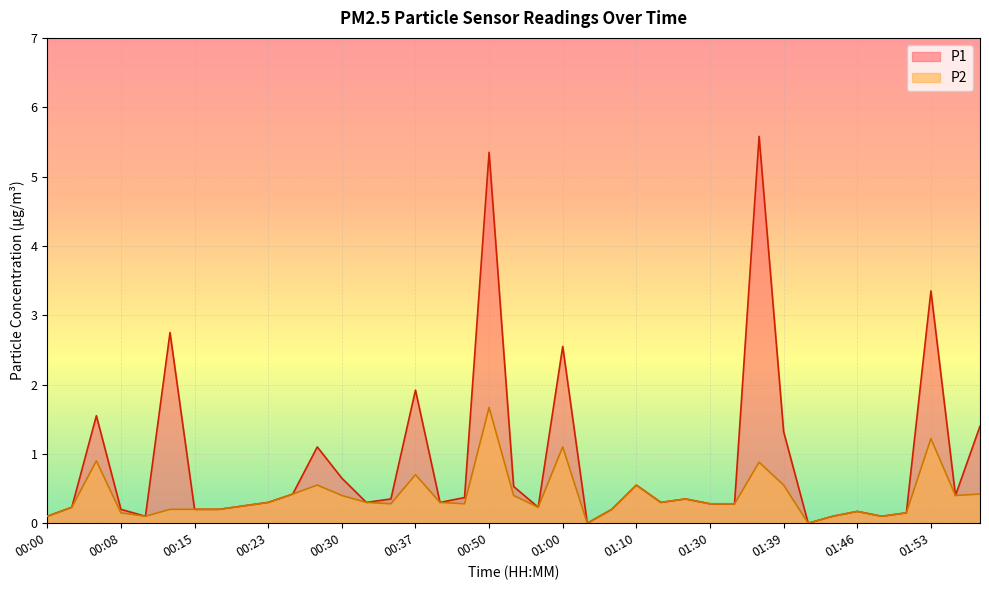

True or false: P2 and P1 cross at least once.

False